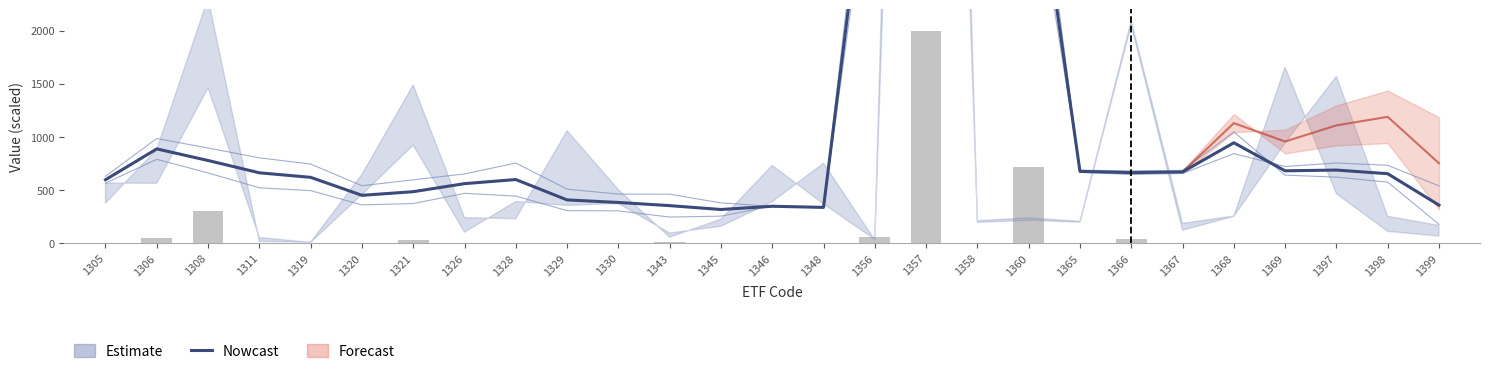

Which label corresponds to the smallest value in the chart?

1345